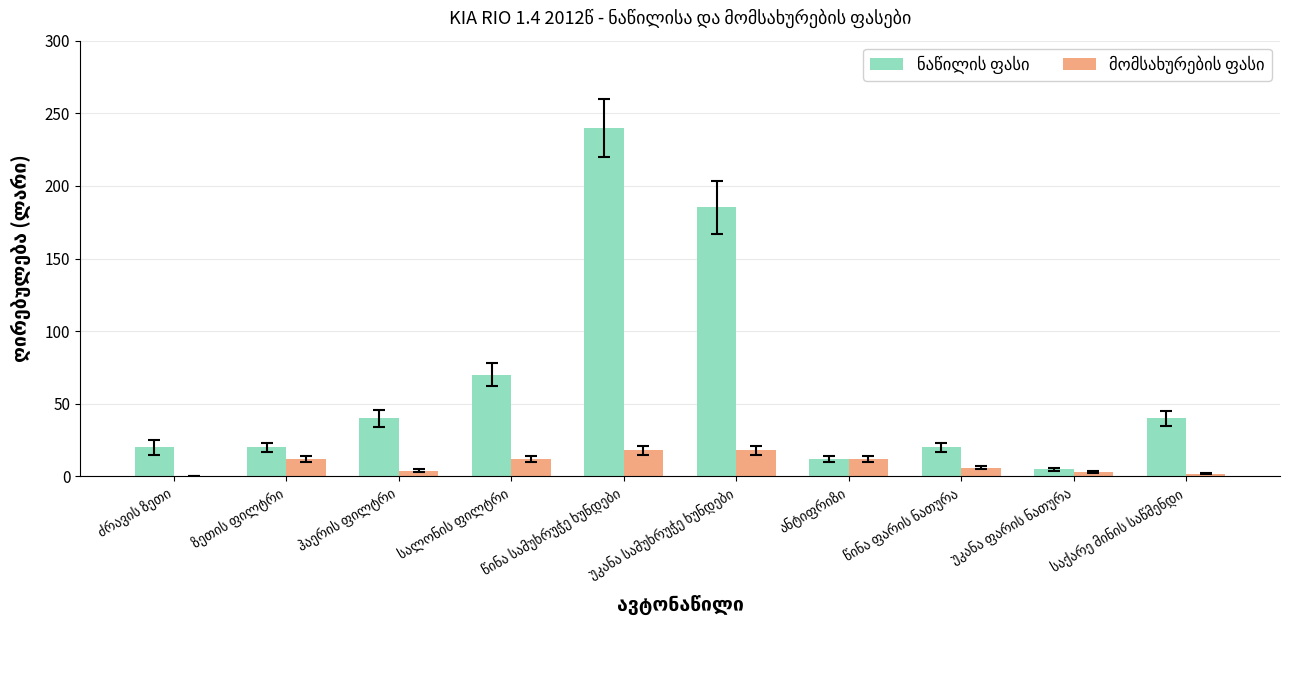

What is the greatest value displayed?

240.0